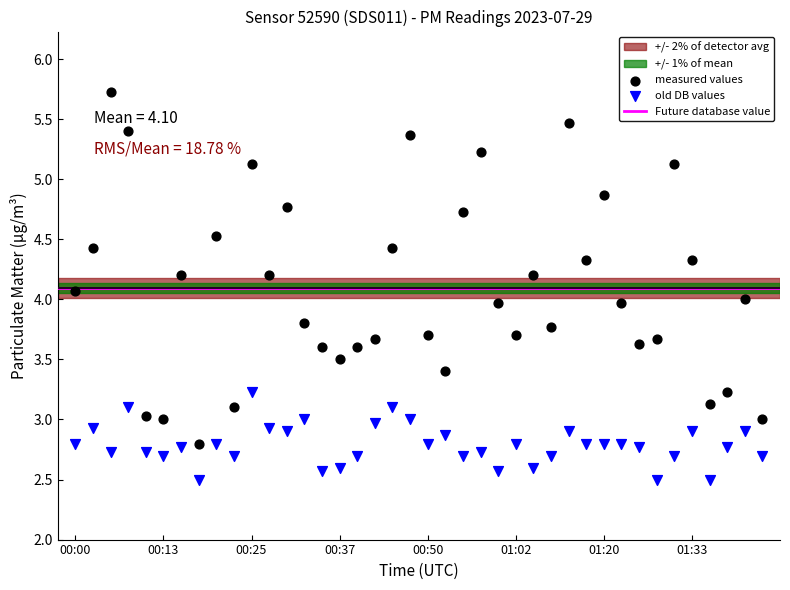

Which series contains the highest Y value?

measured values